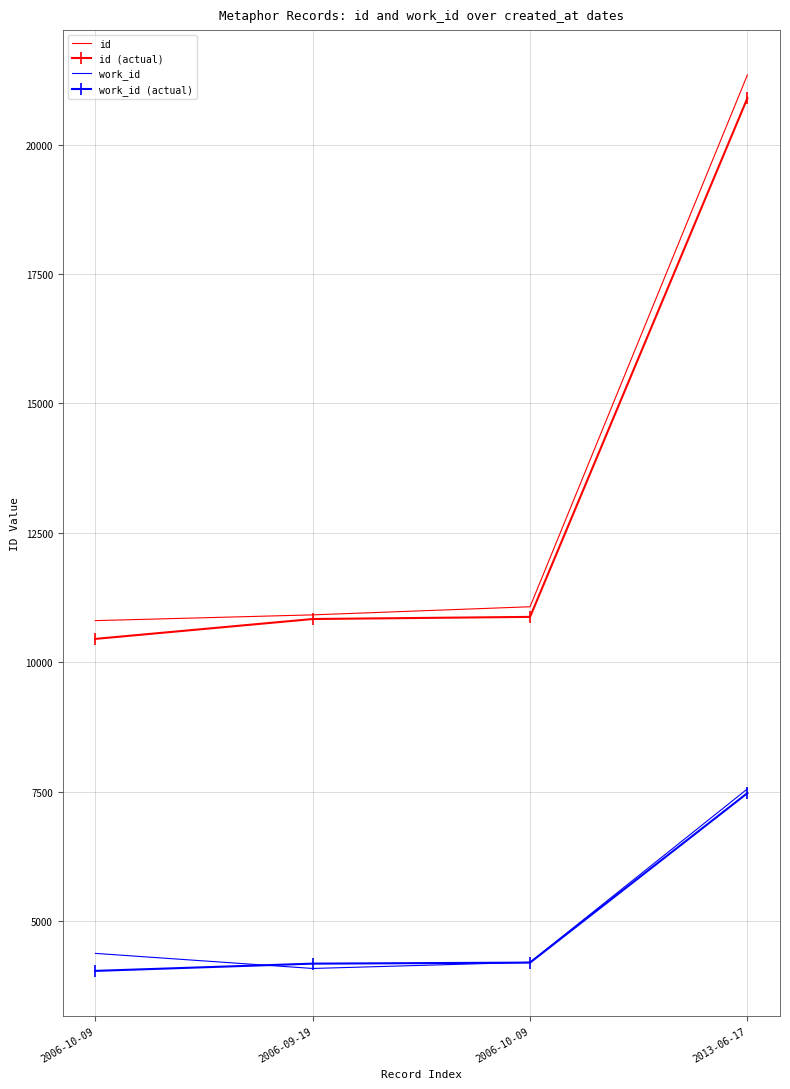

What is the label of the 3rd point from the right?

2006-09-19